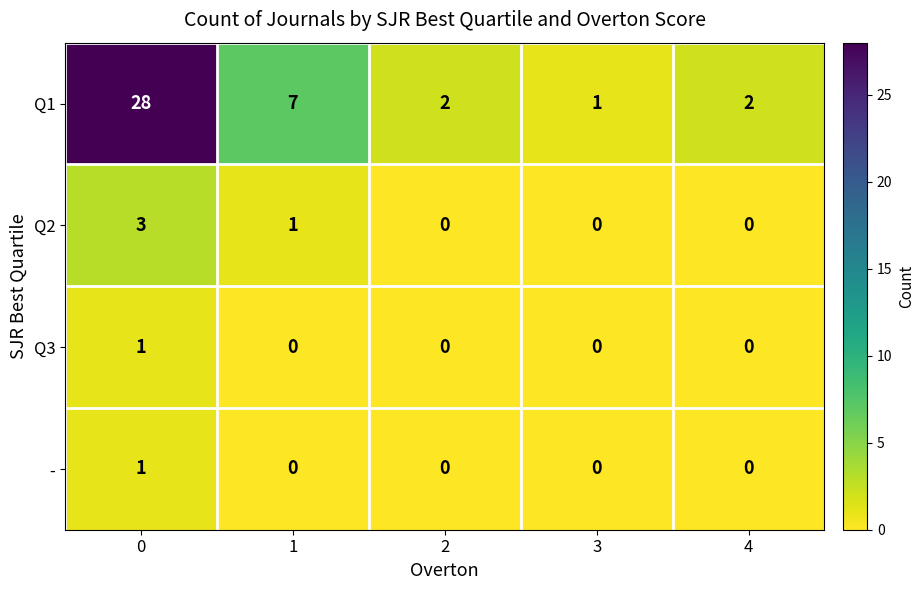

Reading left to right, list all the values displayed in this chart.

Q1: 28	7	2	1	2
Q2: 3	1	0	0	0
Q3: 1	0	0	0	0
-: 1	0	0	0	0